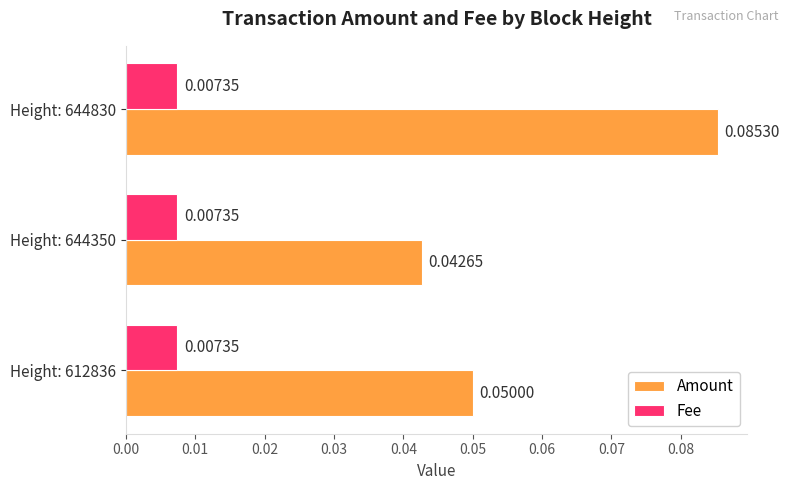

Between Height: 612836 and Height: 644350, which series saw the biggest shift?

Amount